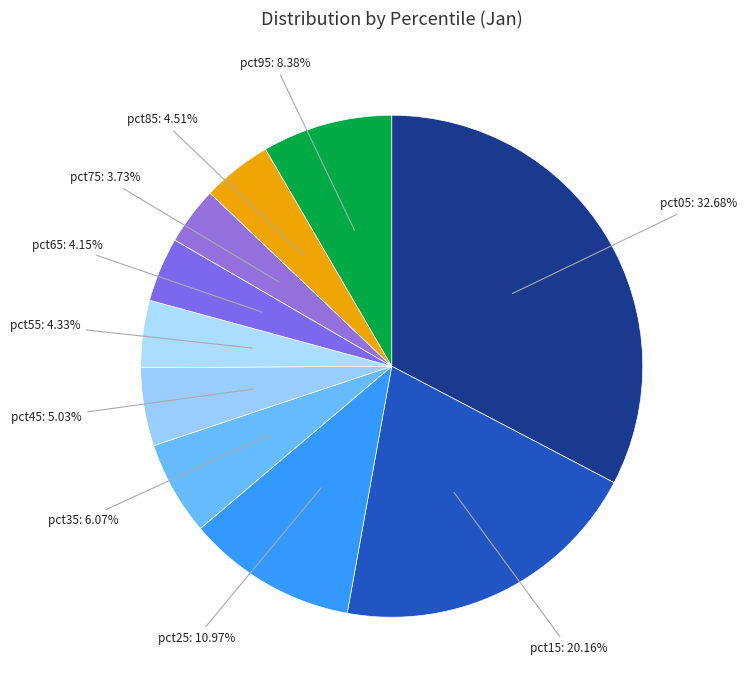

Count the number of slices in the pie.

10